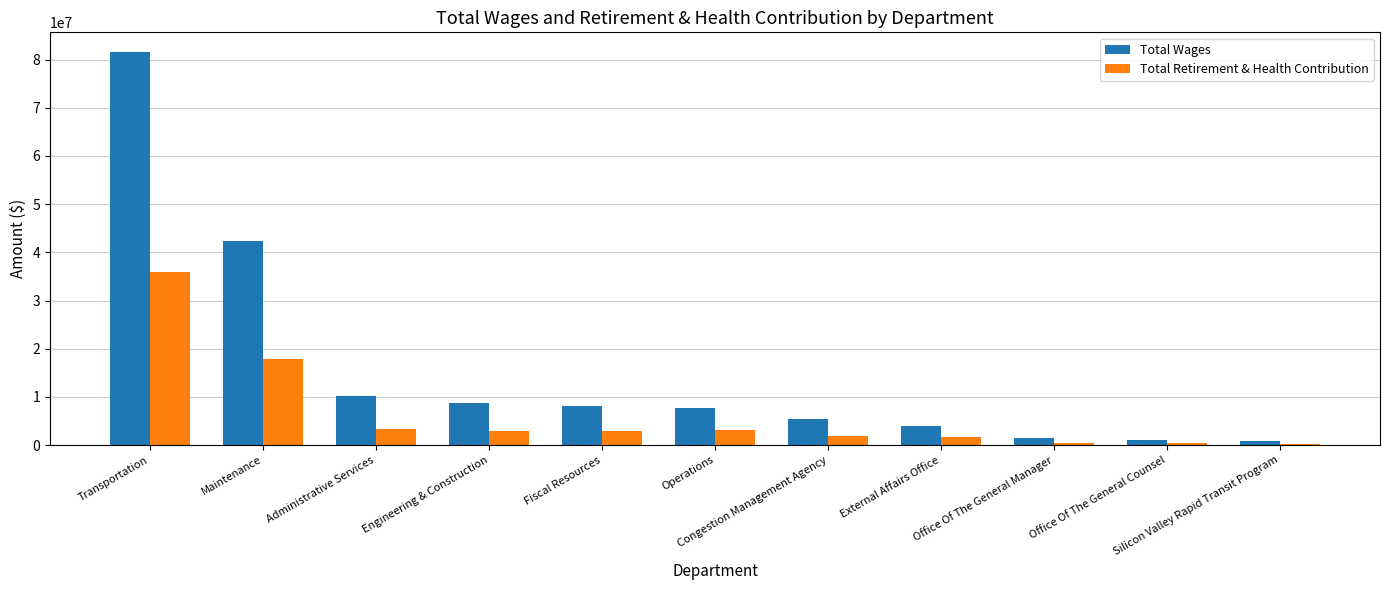

What is the maximum value for Total Wages?

81576756